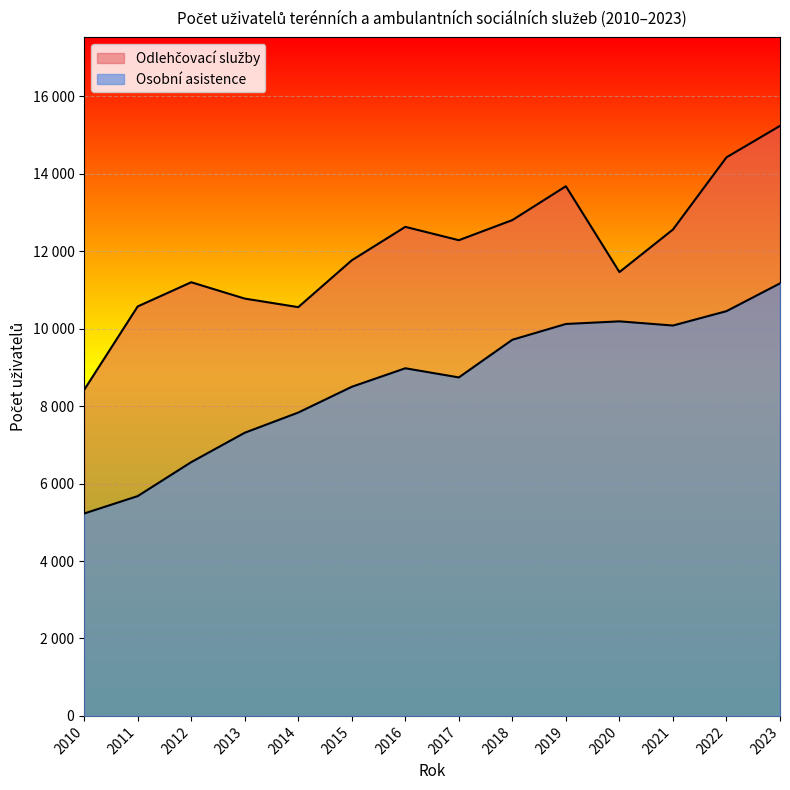

What is the spread (max minus min) of values at 2014?

2723